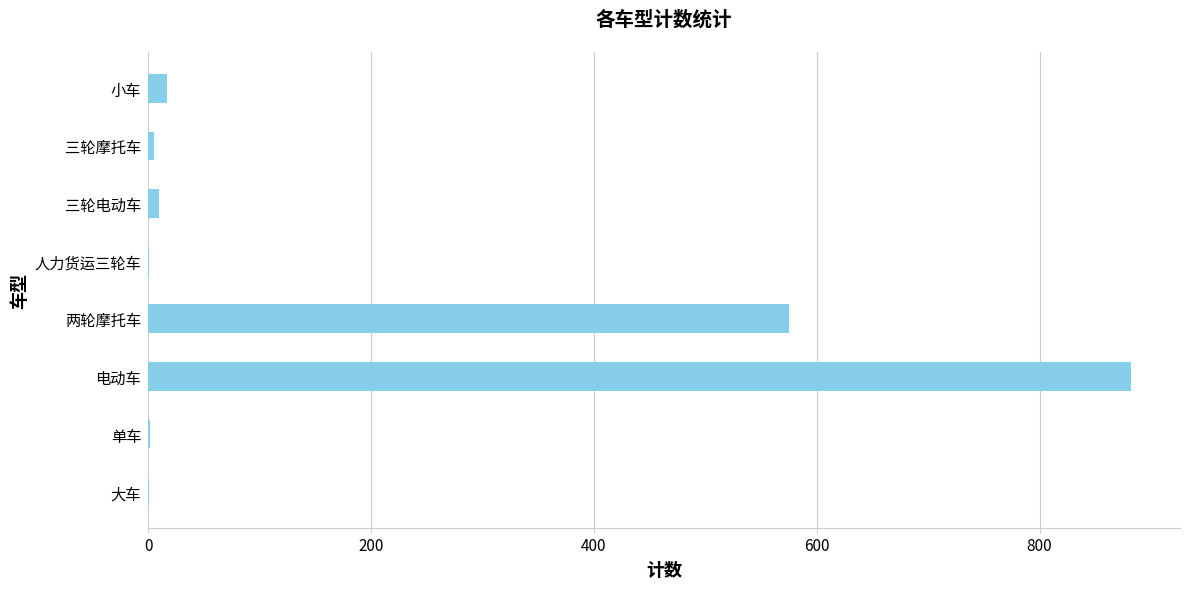

Where is the data nearest to the value 441?

两轮摩托车